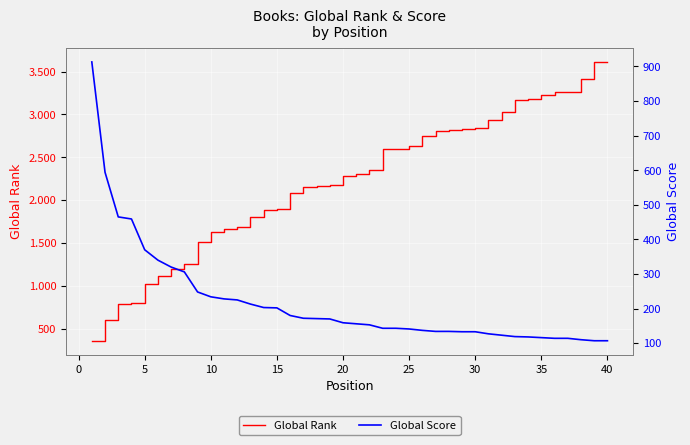

How many lines are shown in the chart?

2